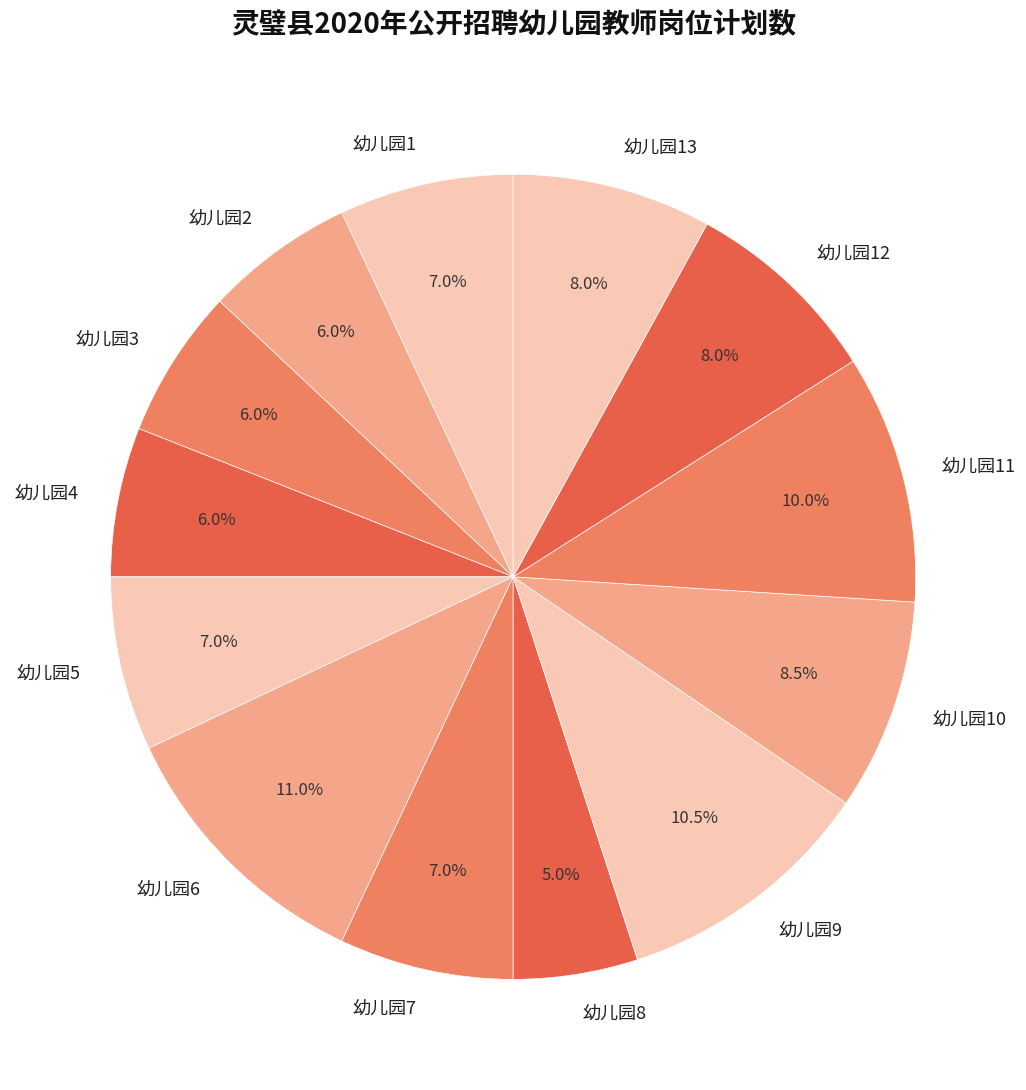

What is the smallest slice in the pie chart?

幼儿园8